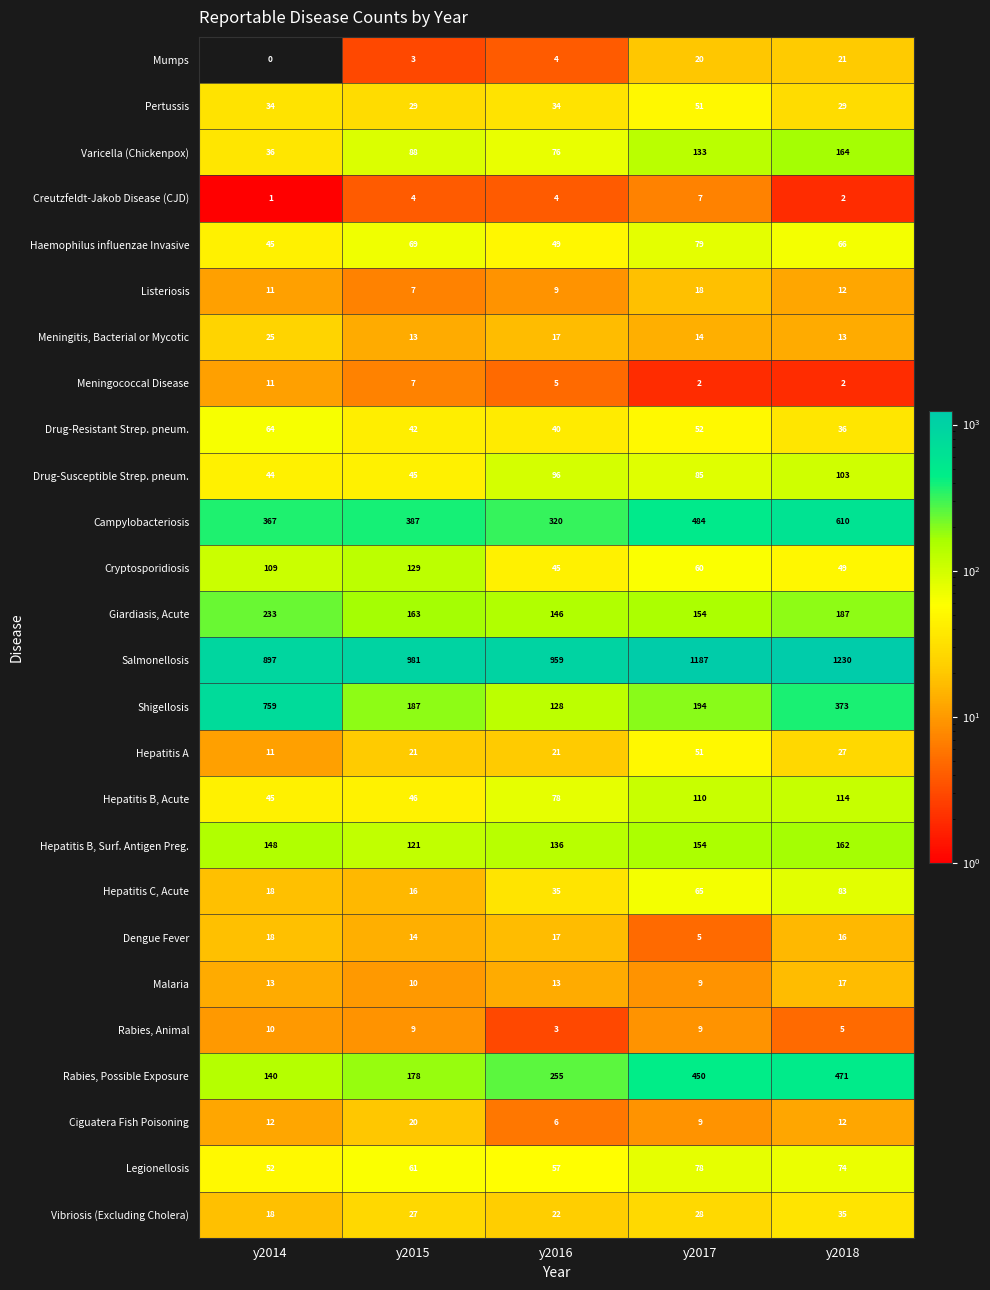

Read the Legionellosis value at y2018, to the nearest 5.

75